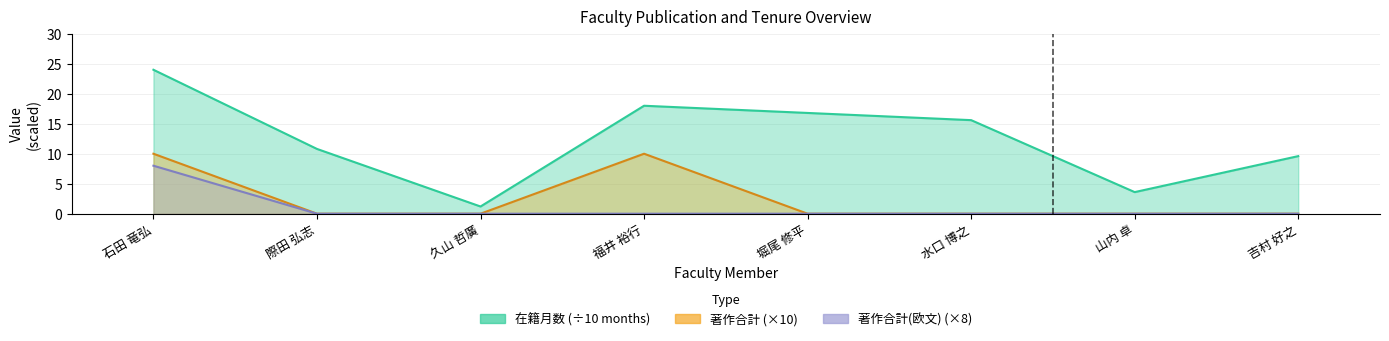

How many values in the 在籍月数 series exceed 15?

4